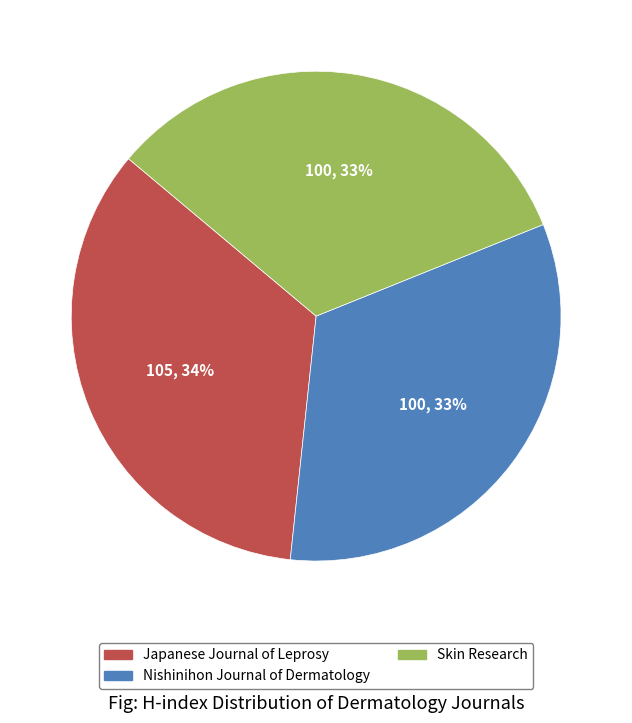

To the nearest percent, what percentage of the pie is Nishinihon Journal of Dermatology?

33%